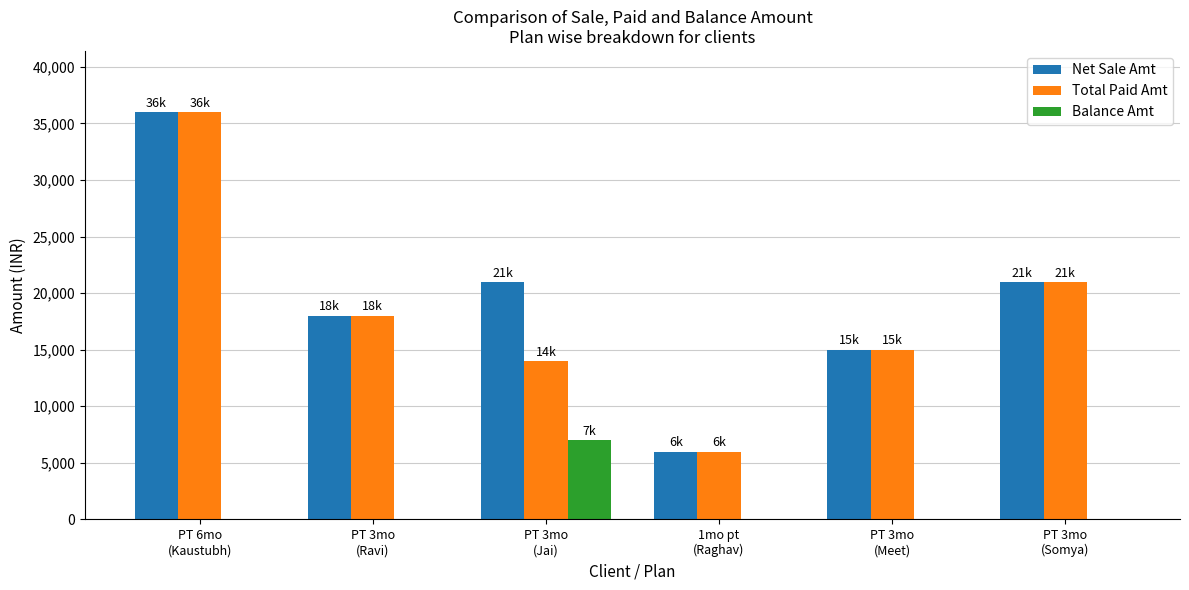

What is the sum of all Net Sale Amt values?

117000